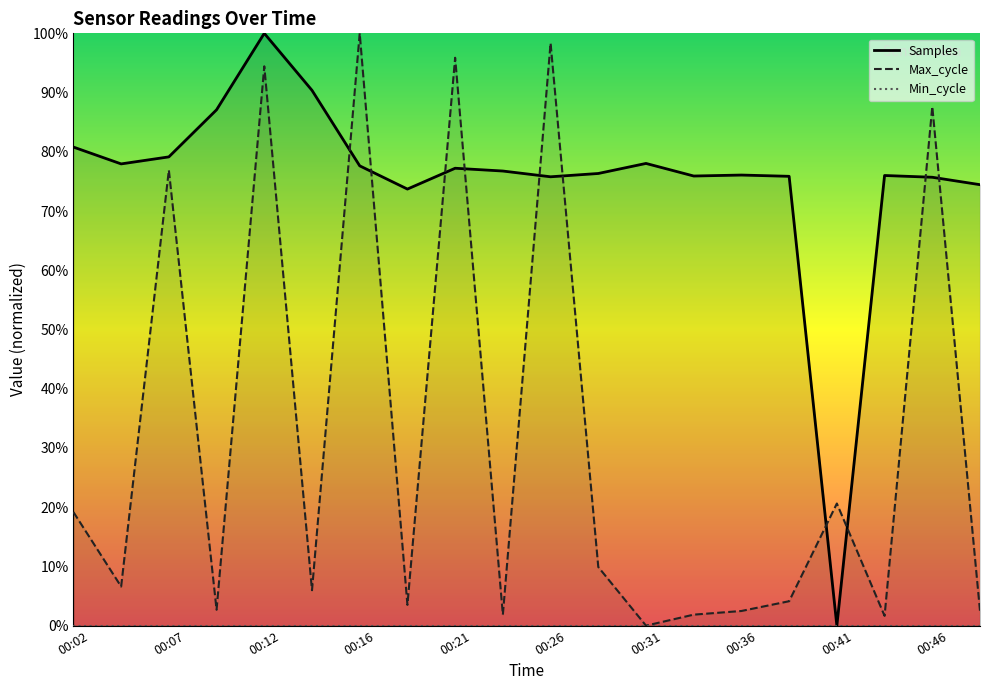

Where is the first local minimum for Max_cycle?

00:04